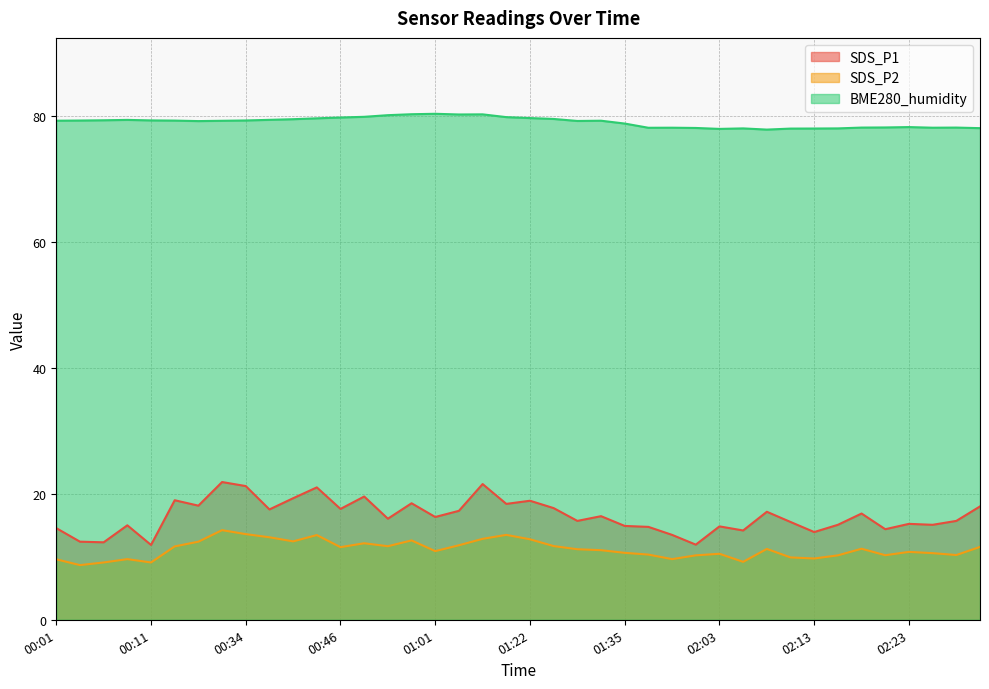

What is the greatest value displayed?

80.3